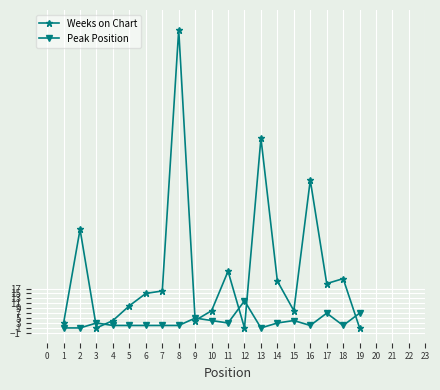

True or false: Weeks on Chart has more than 2 points higher than both neighbors.

True